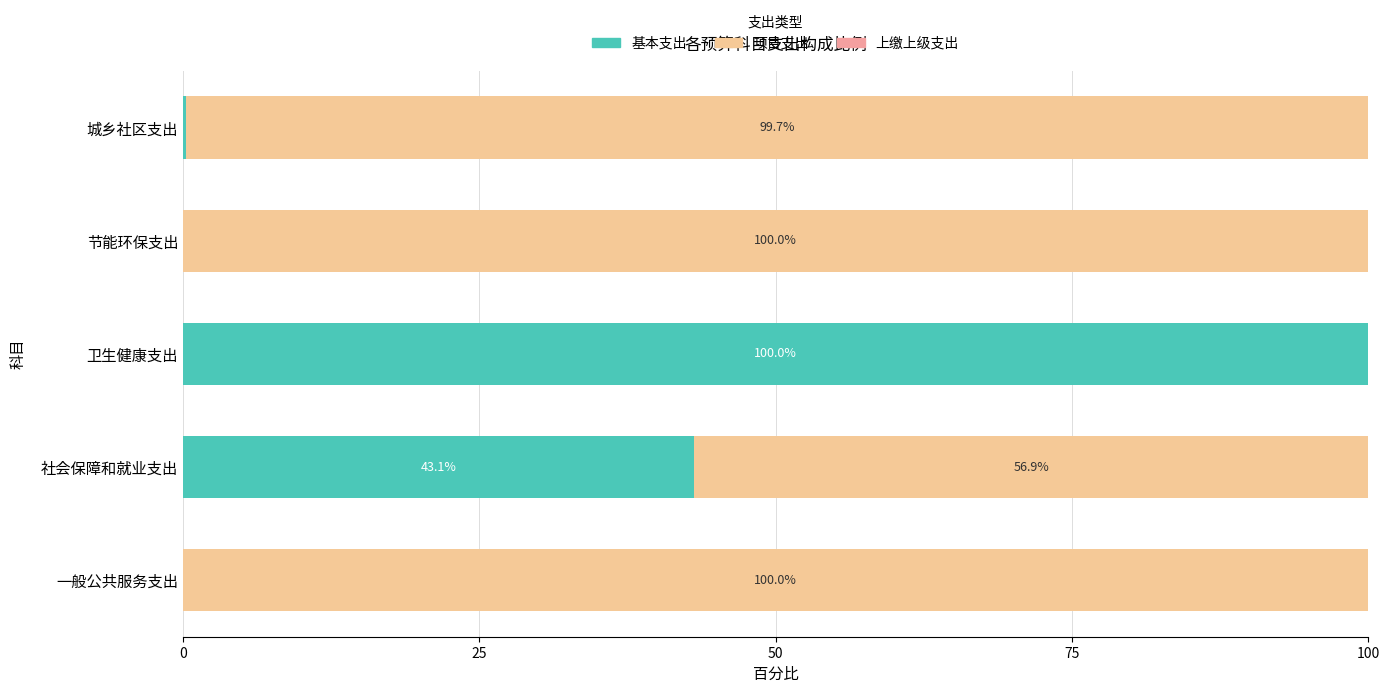

True or false: 基本支出 has a value of 0.0 at 一般公共服务支出.

True